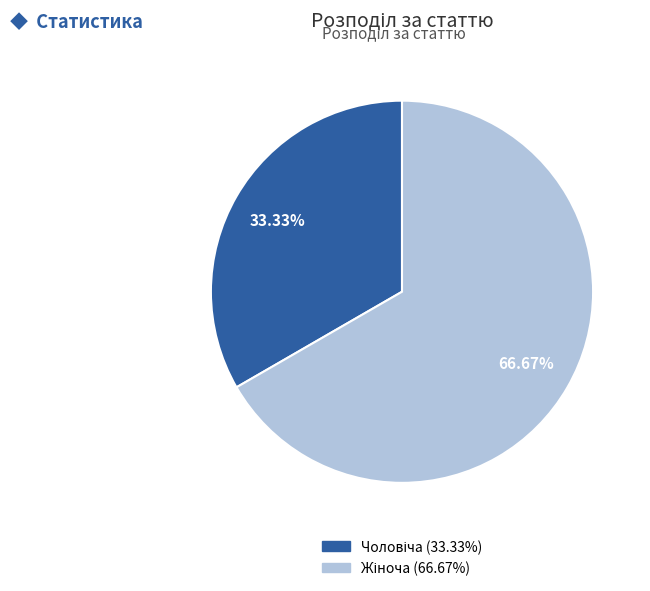

How many segments does this pie chart have?

2